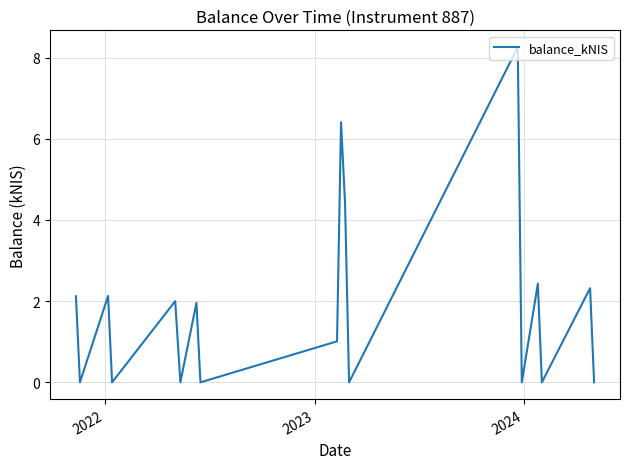

What is the maximum value shown in the chart?

8.3